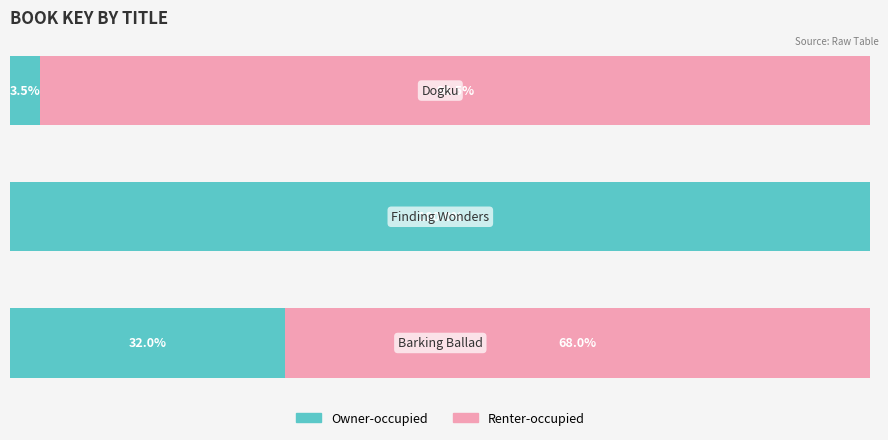

What are all the series names shown in the legend?

Owner-occupied, Renter-occupied